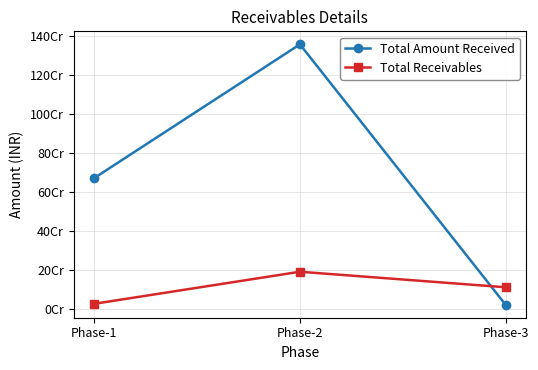

Reading left to right, transcribe all the data shown in this chart.

Total Amount Received: 671485468.0	1358504837.3	20640653.0
Total Receivables: 25363016.0	190004779.7	110318679.0